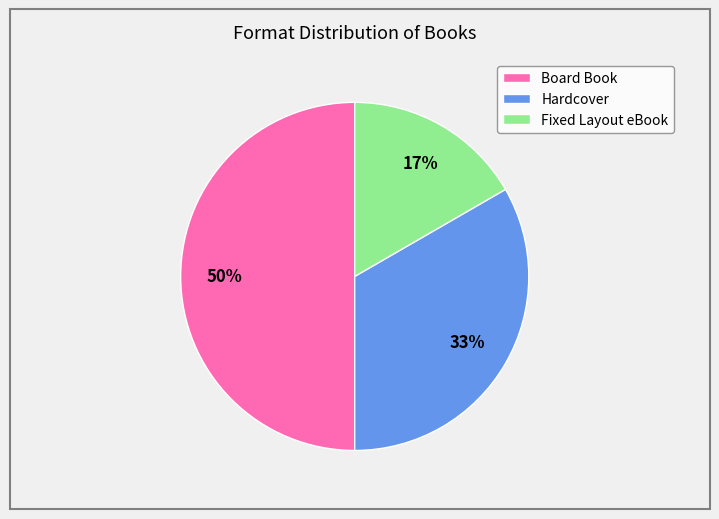

How many segments does this pie chart have?

3